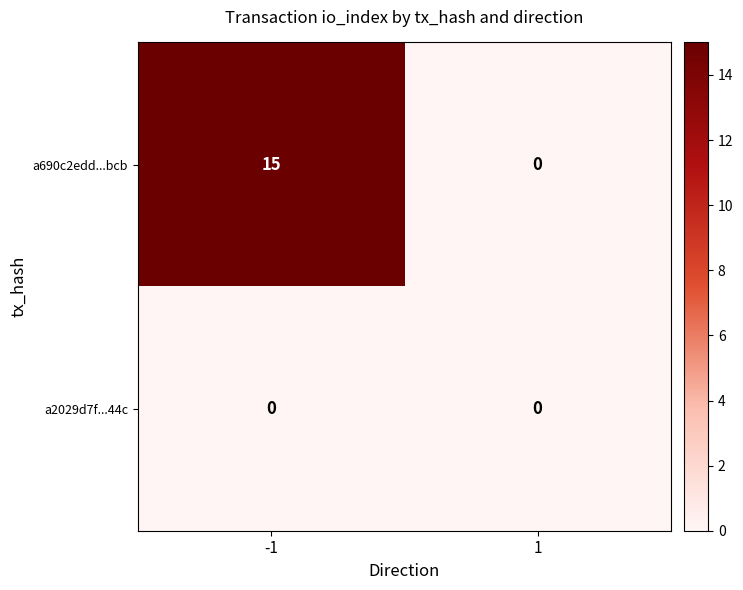

What is the difference between the a690c2edd...bcb values at 1 and -1?

15